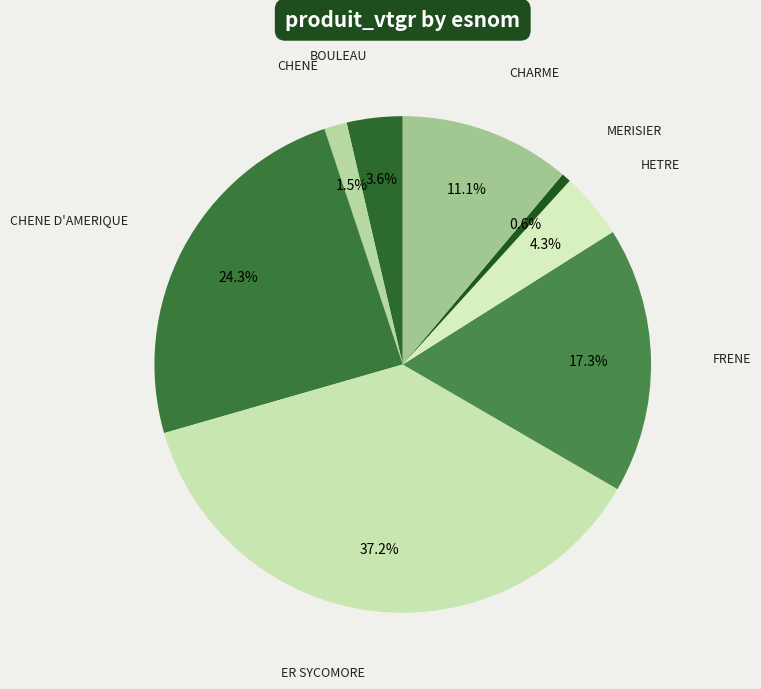

To the nearest percent, what portion does MERISIER represent?

1%